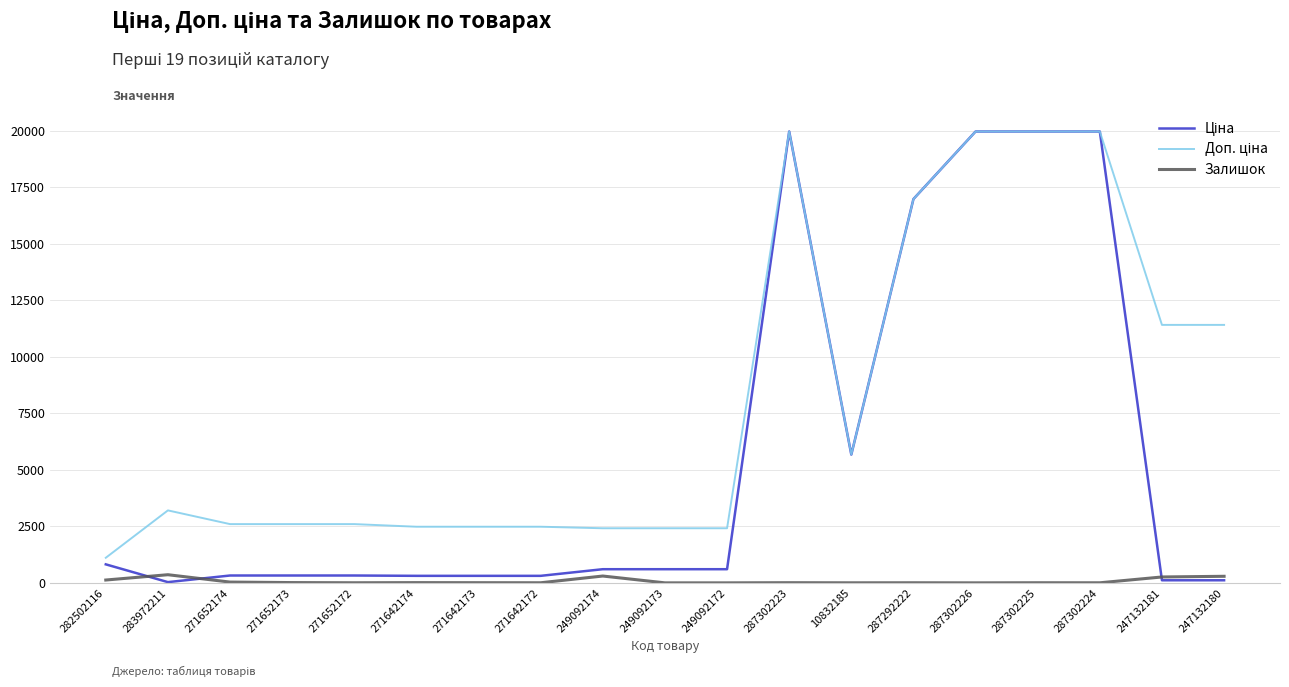

Is this an area chart (filled region under the line)?

No